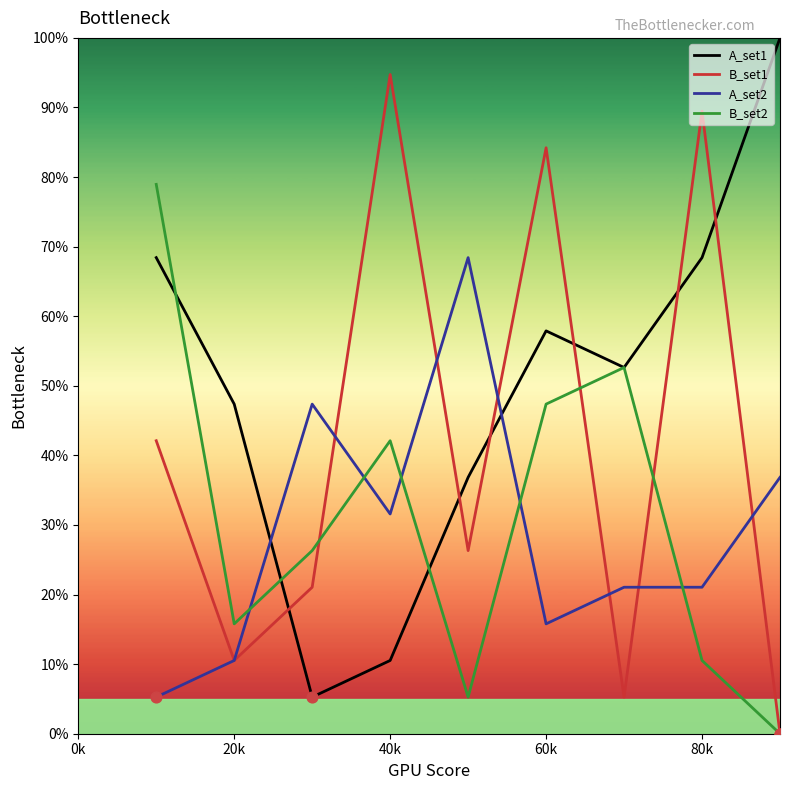

Which series has the largest total across all categories?

A_set1